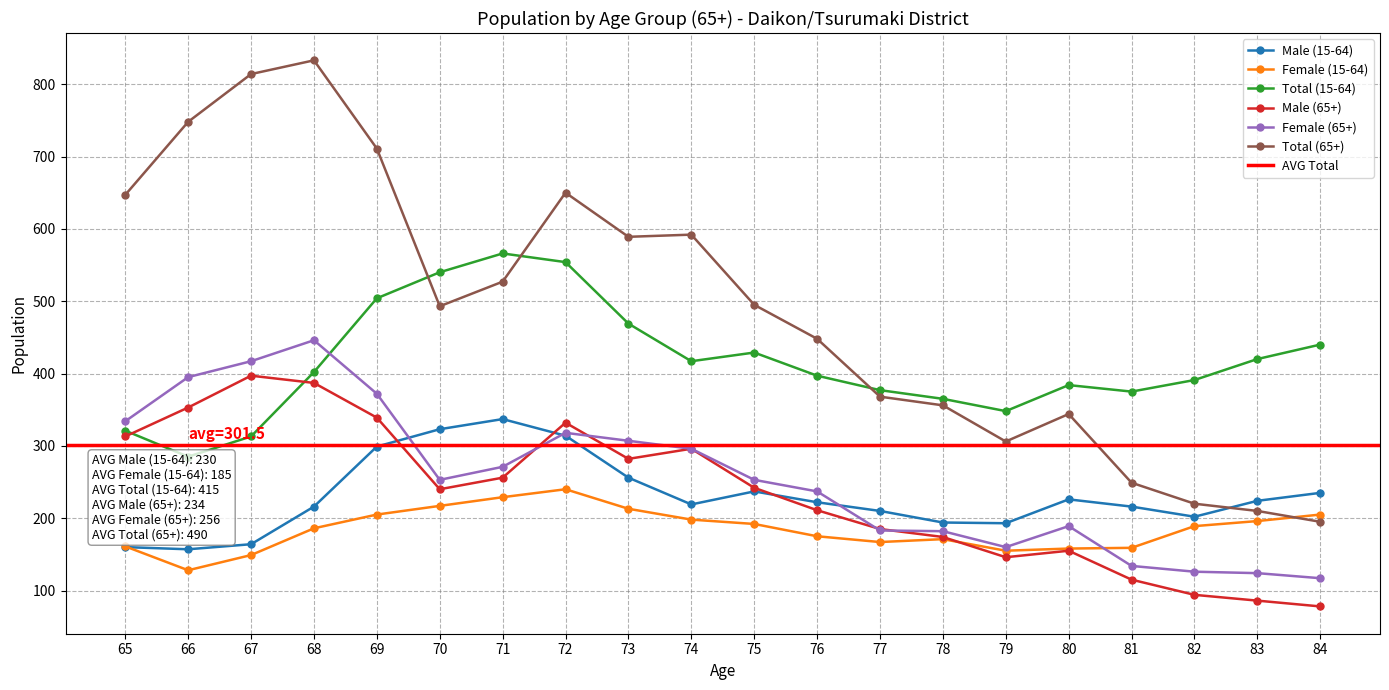

Is it true that Male (15-64) equals 356 at 68?

False